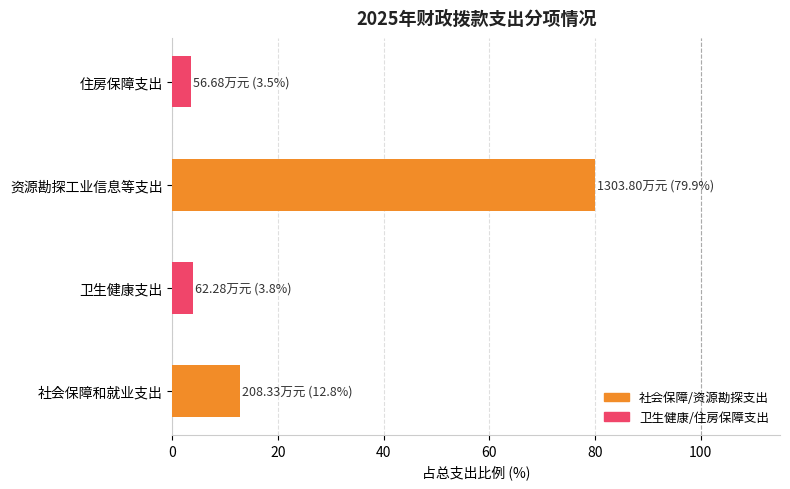

At which label is the value closest to 41?

社会保障和就业支出